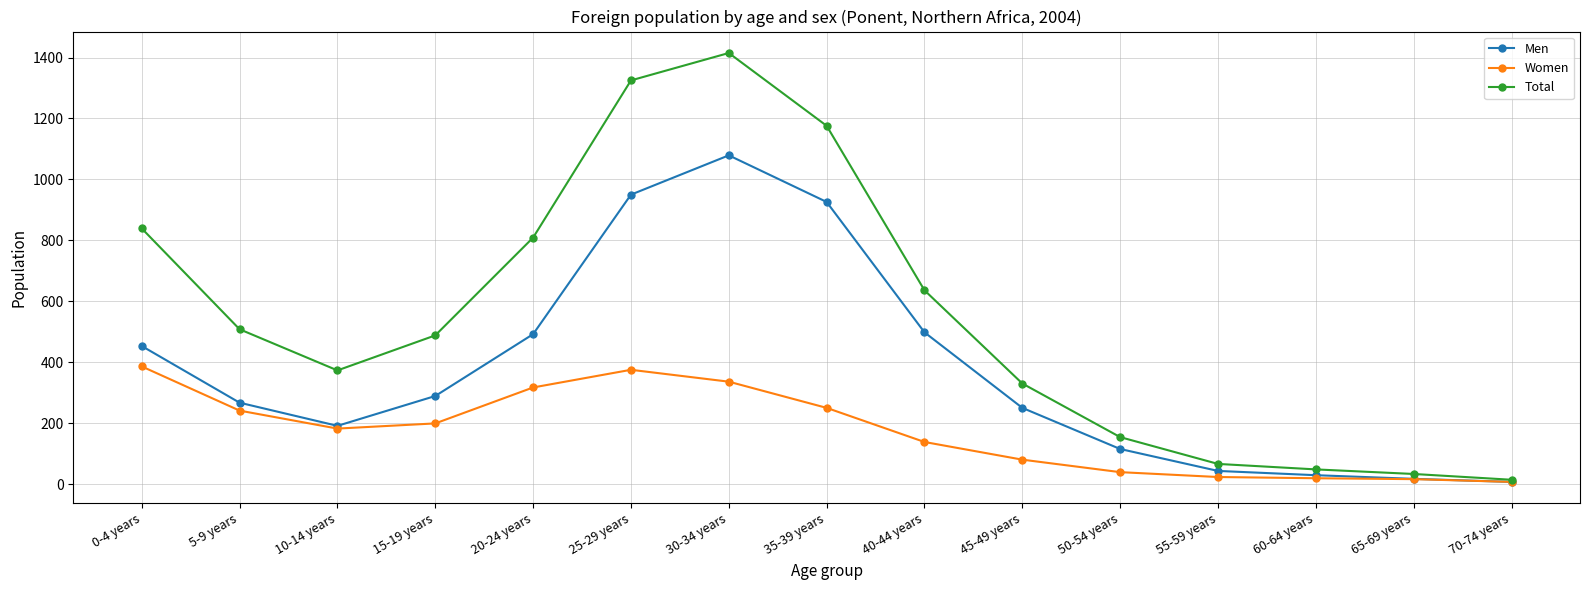

What is the total value across all series at 5-9 years?

1016